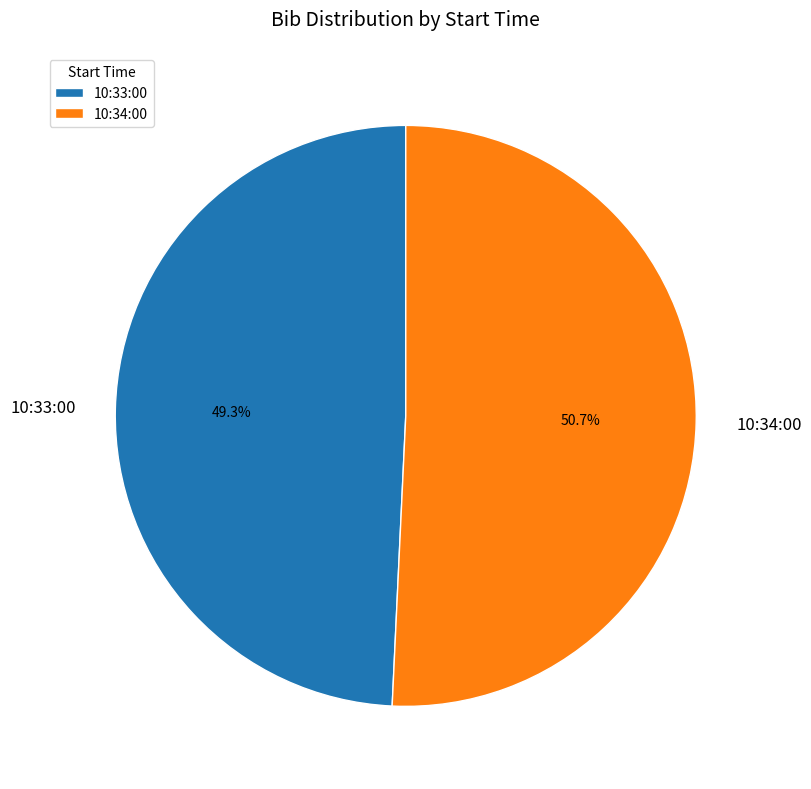

What is the majority slice?

10:34:00